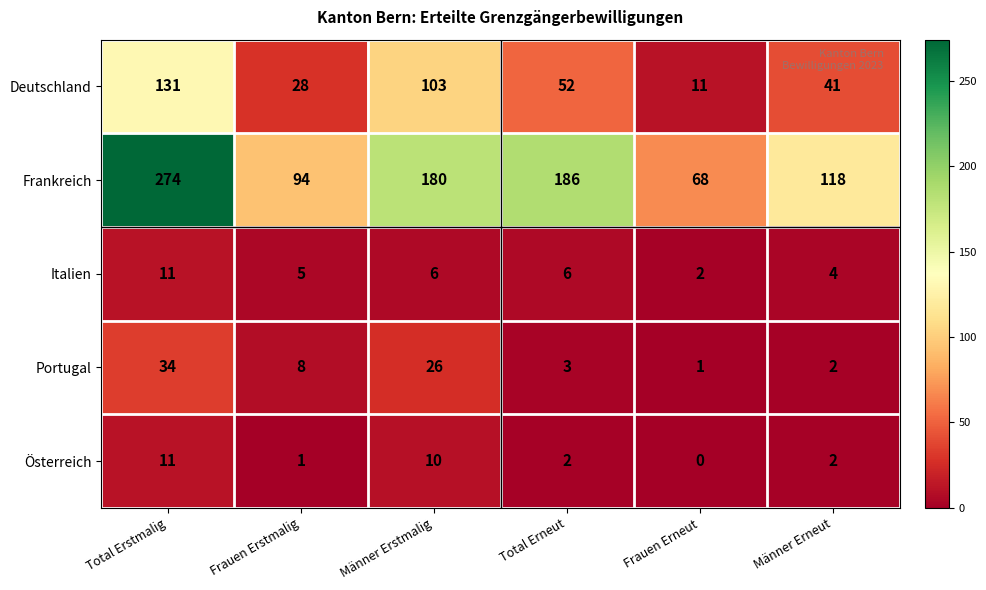

Rank the series at Total Erneut from lowest to highest value.

Österreich, Portugal, Italien, Deutschland, Frankreich